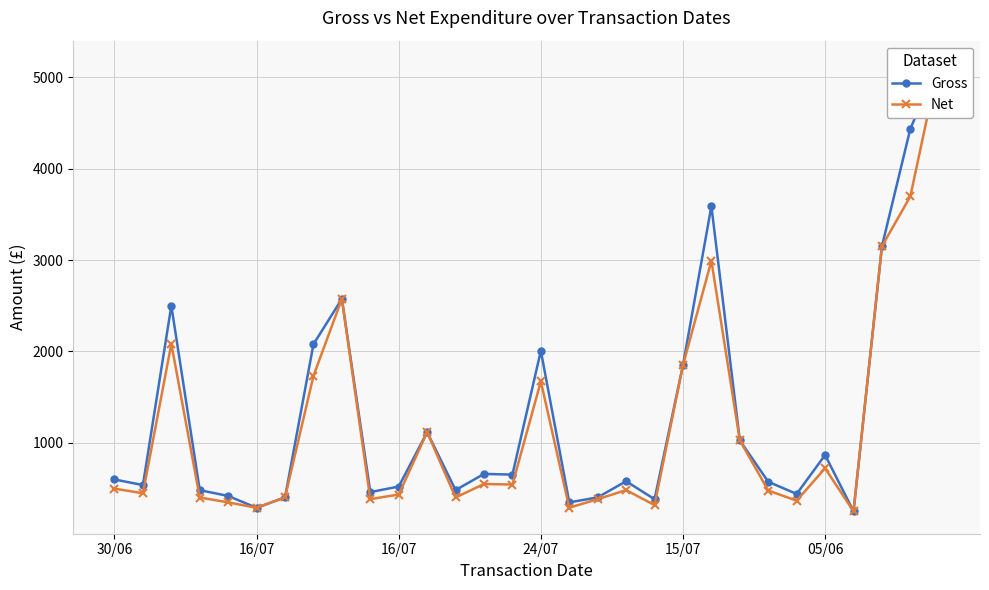

Is this an area chart (filled region under the line)?

No